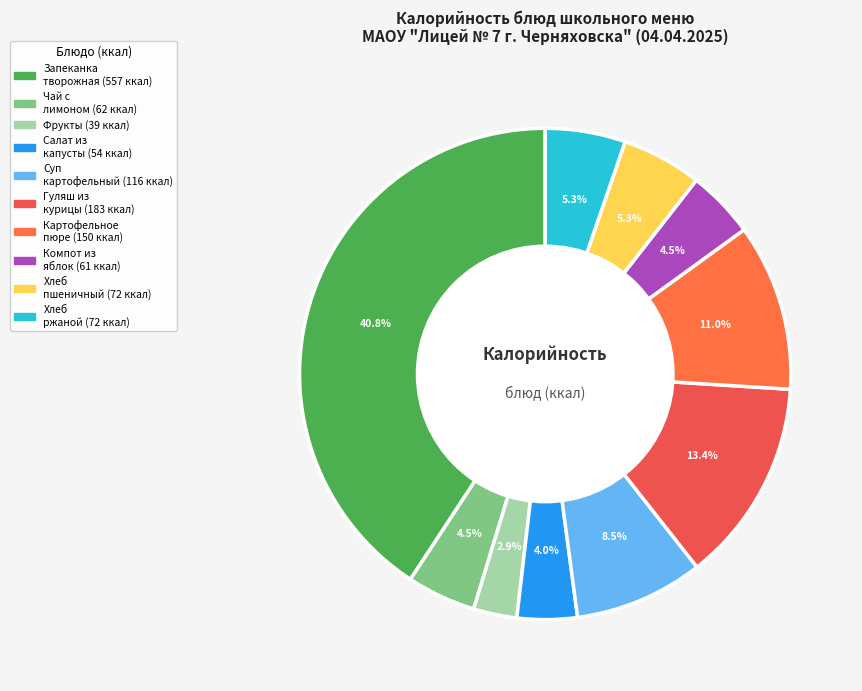

To the nearest percent, what is the difference between the largest and smallest slice percentages?

38%